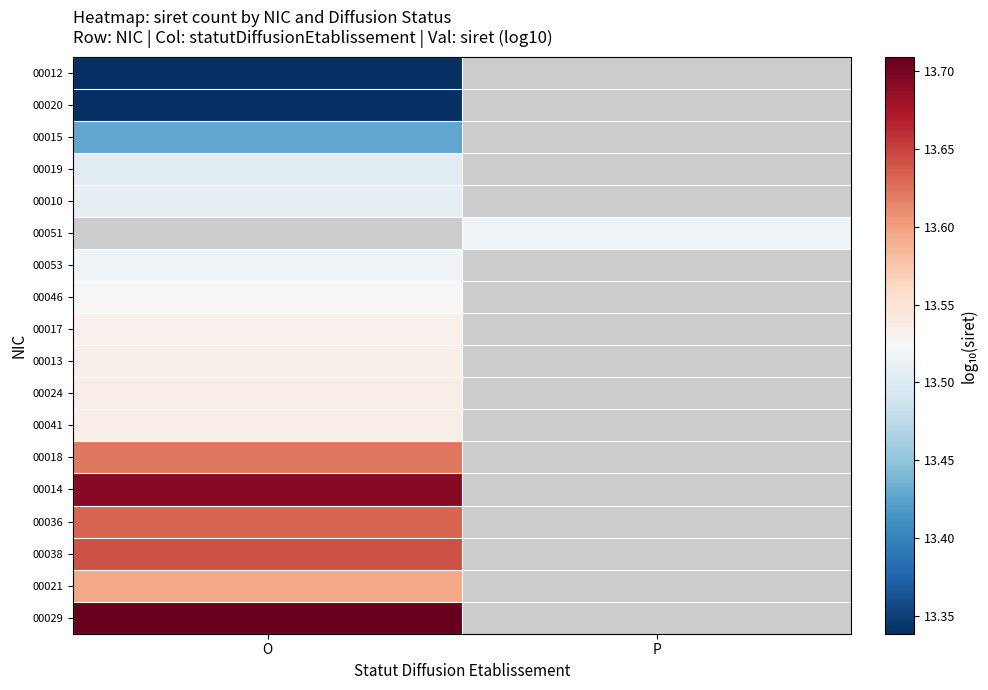

What is the maximum value for 00015?

13.4